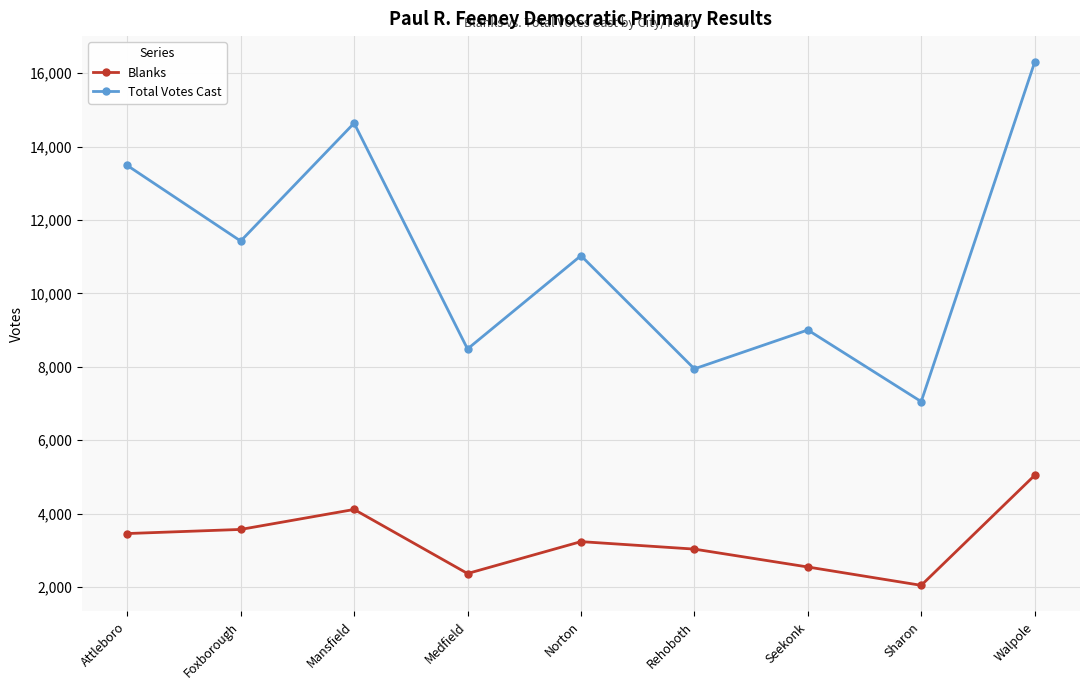

Which series has the largest range (max minus min)?

Total Votes Cast